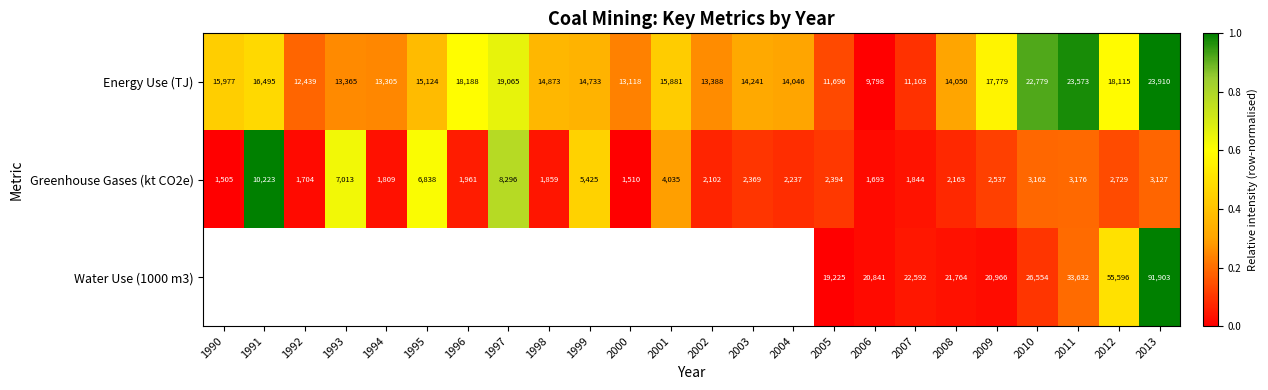

Is the value of Greenhouse Gases (kt CO2e) at 1990 greater than the value of Energy Use (TJ) at 1995?

No